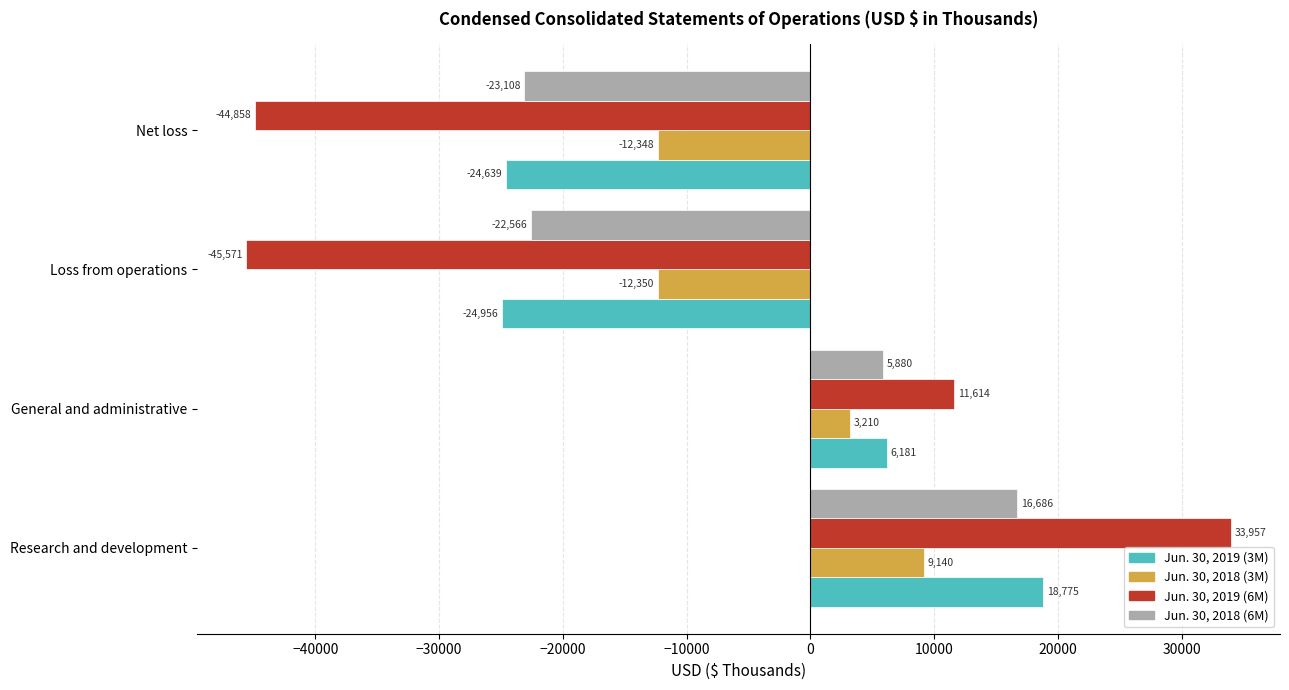

Rank the series by their maximum value, from highest to lowest.

Jun. 30, 2019 (6M), Jun. 30, 2019 (3M), Jun. 30, 2018 (6M), Jun. 30, 2018 (3M)